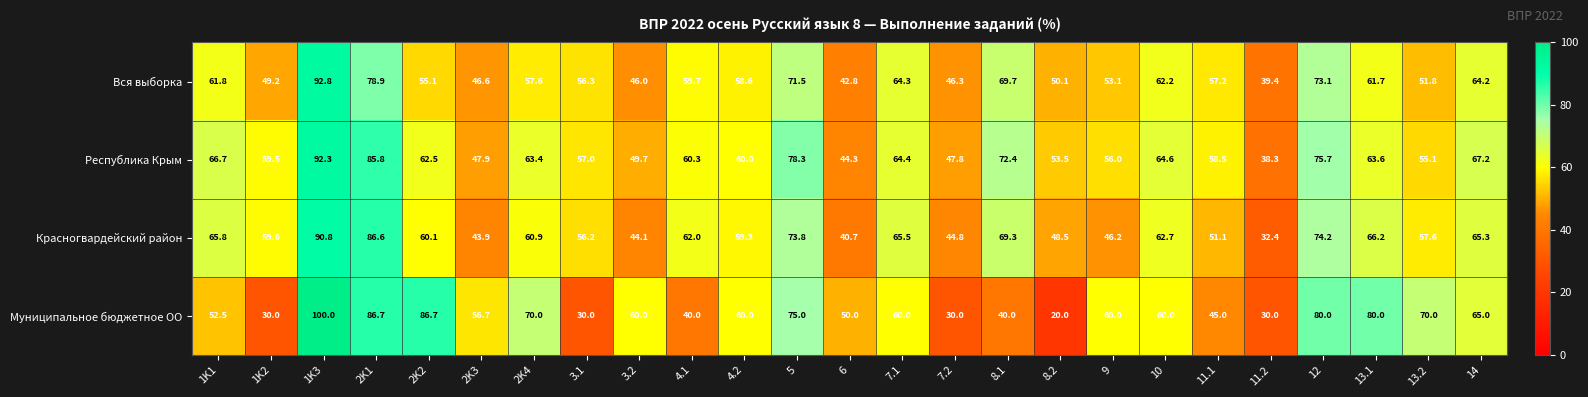

True or false: Вся выборка has a value of 85.6 at 4.2.

False